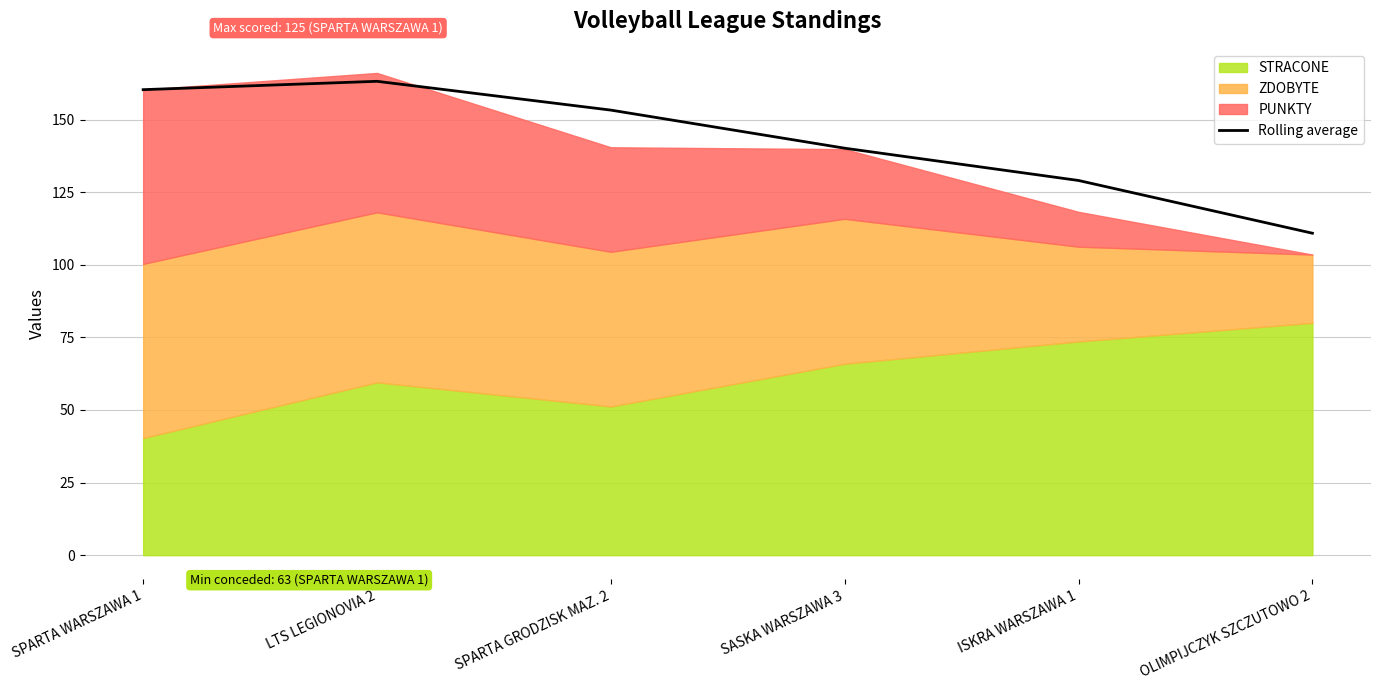

The chart shows a value of 153.3 at SPARTA GRODZISK MAZ. 2. True or false?

True